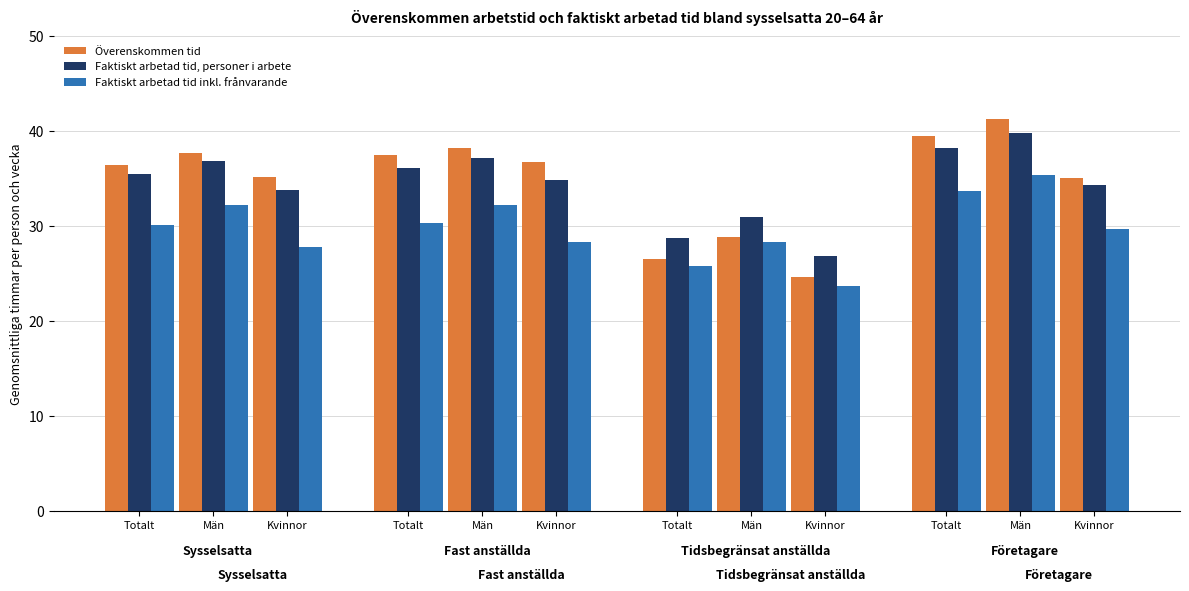

How many distinct data groups are displayed?

3